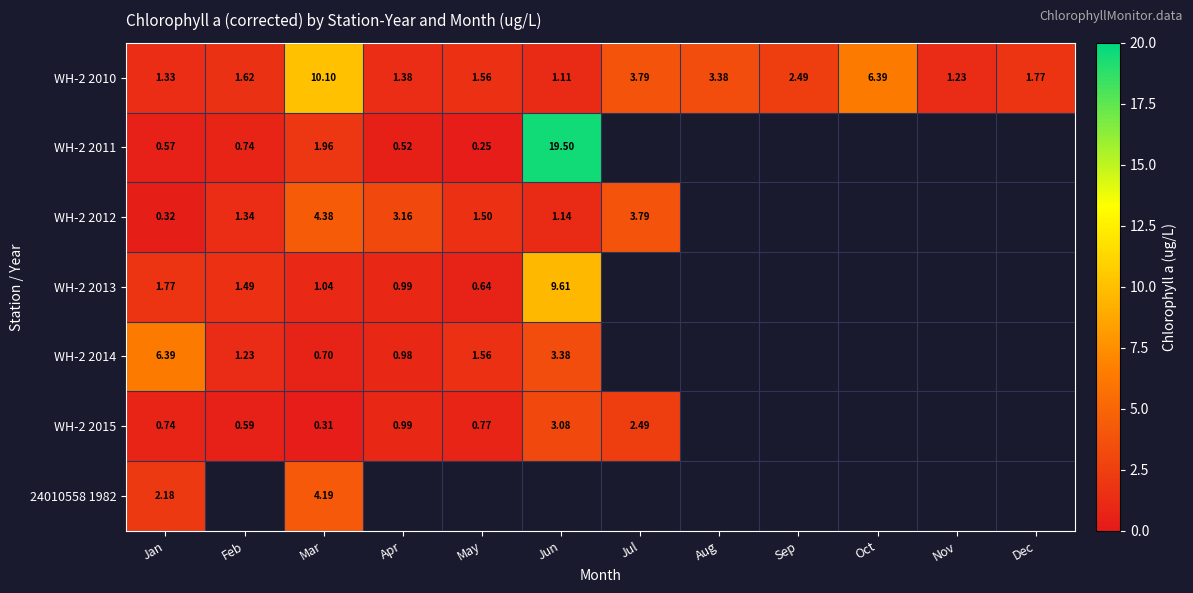

At which label does WH-2 2010 reach its minimum?

Jun